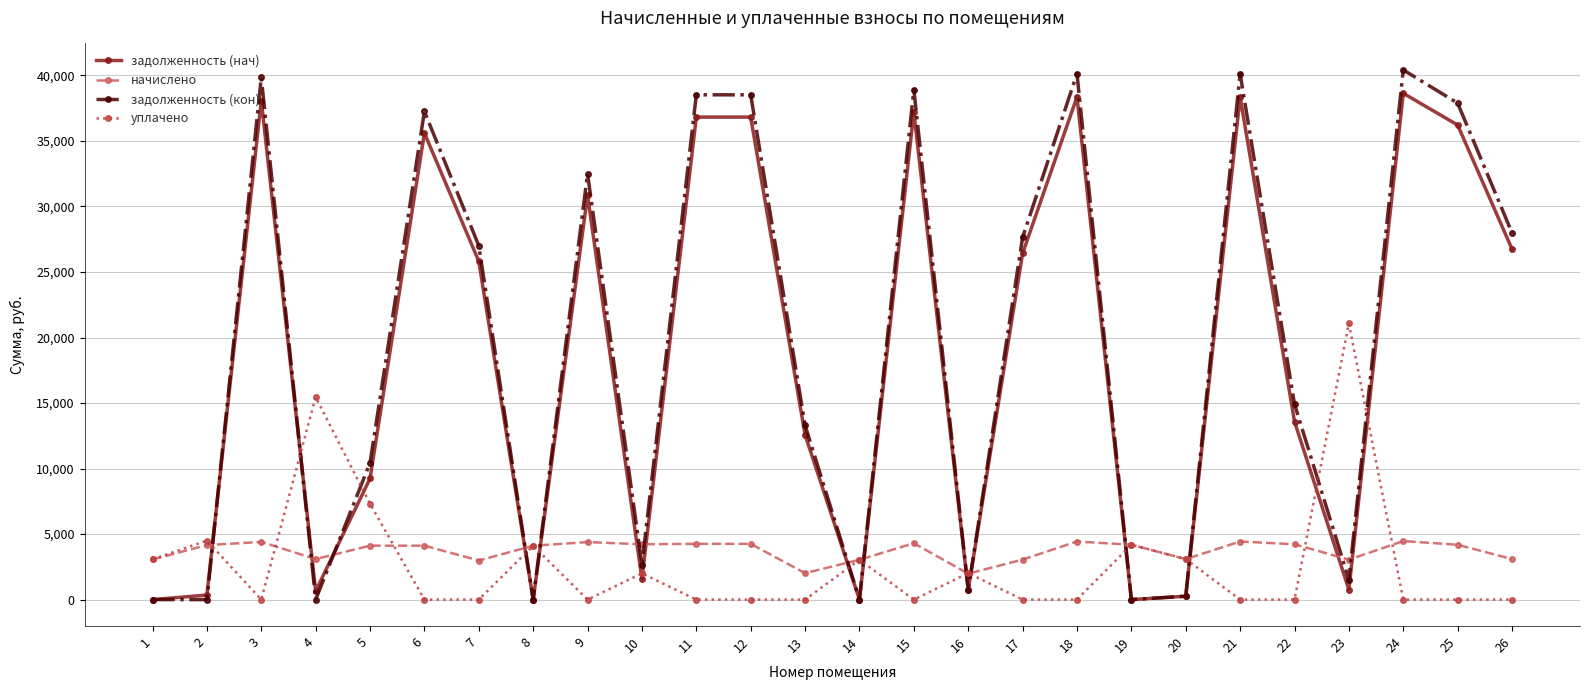

True or false: начислено and задолженность (нач) cross at least once.

True